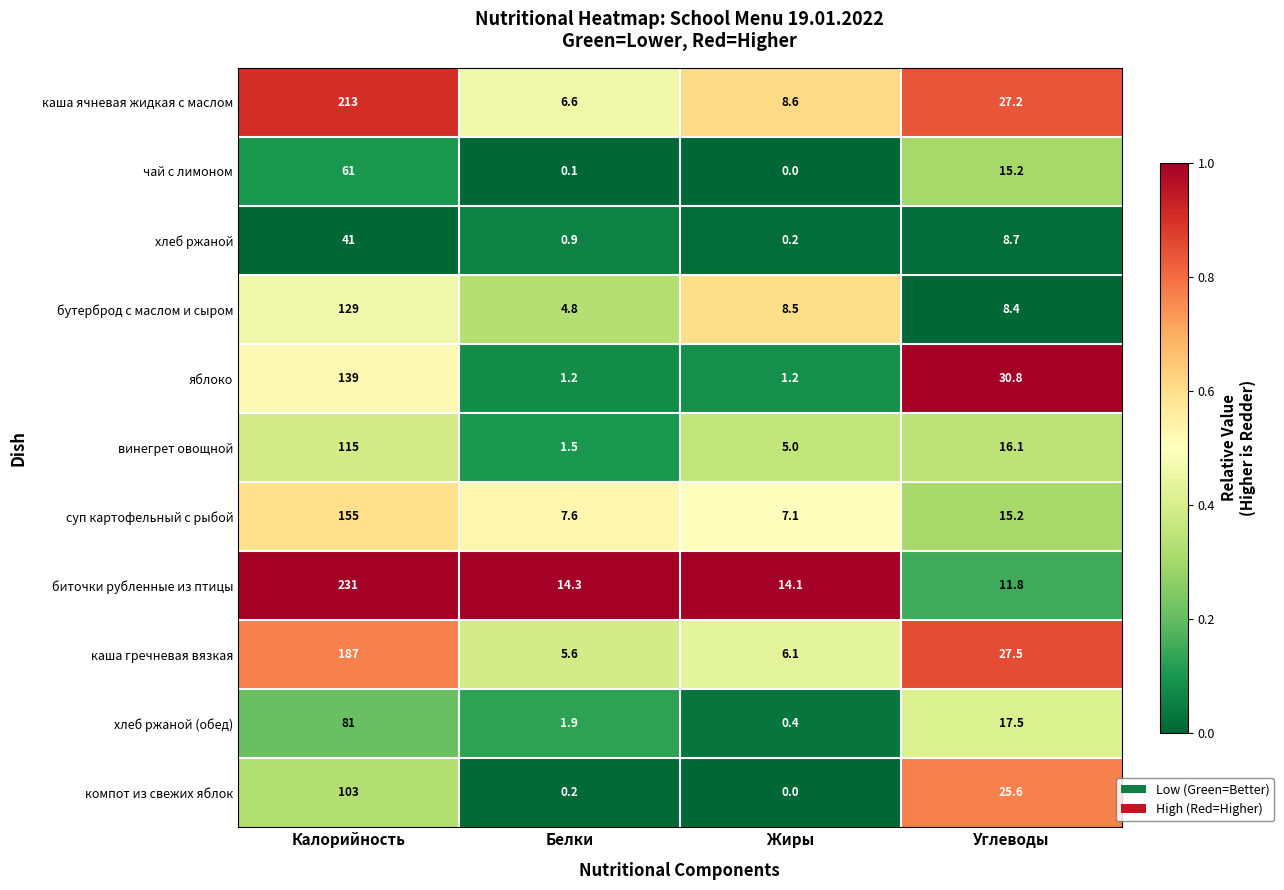

What is the difference between the maximum and minimum values in the суп картофельный с рыбой series?

147.9